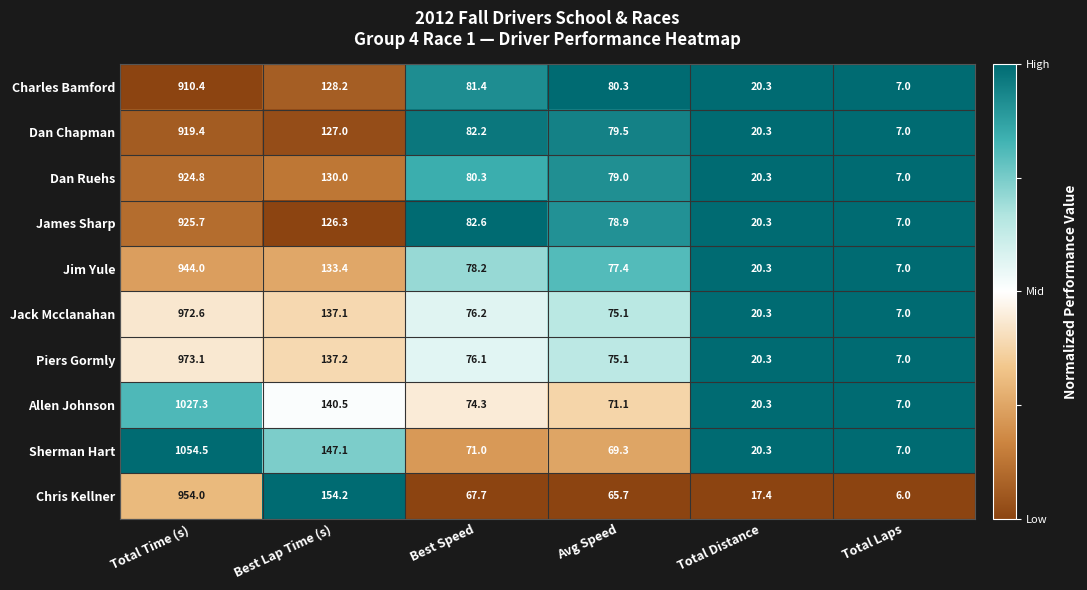

The value of Chris Kellner at Total Time (s) is 319.4. True or false?

False